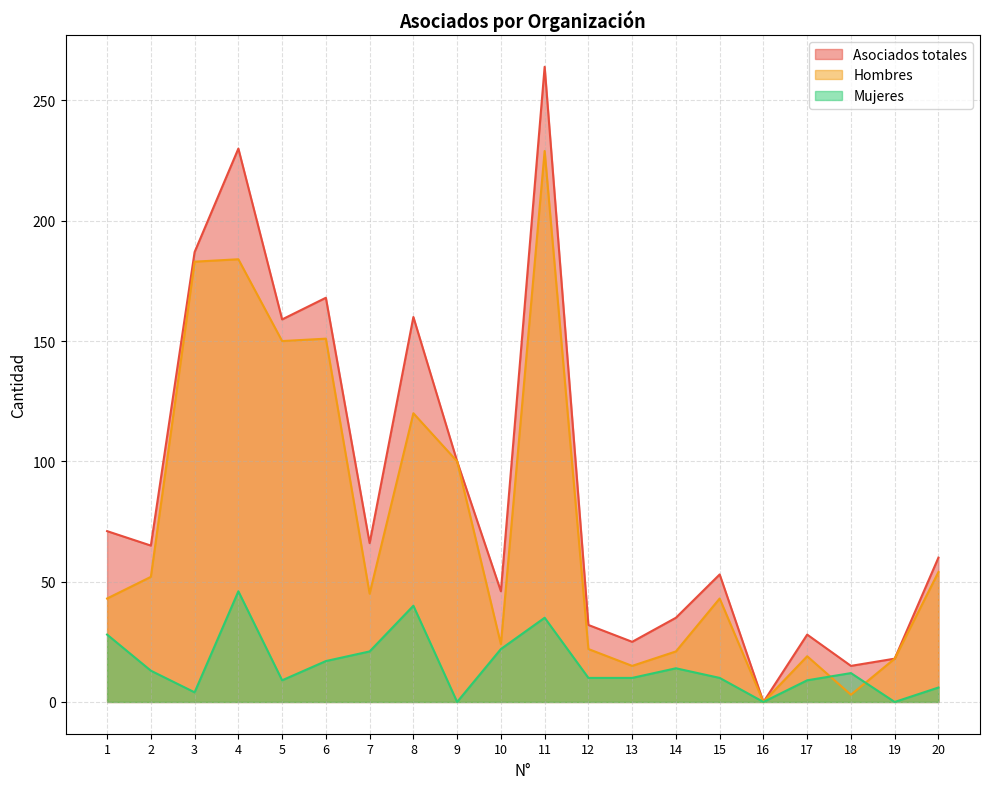

True or false: Mujeres has a value of 13 at 11.

False